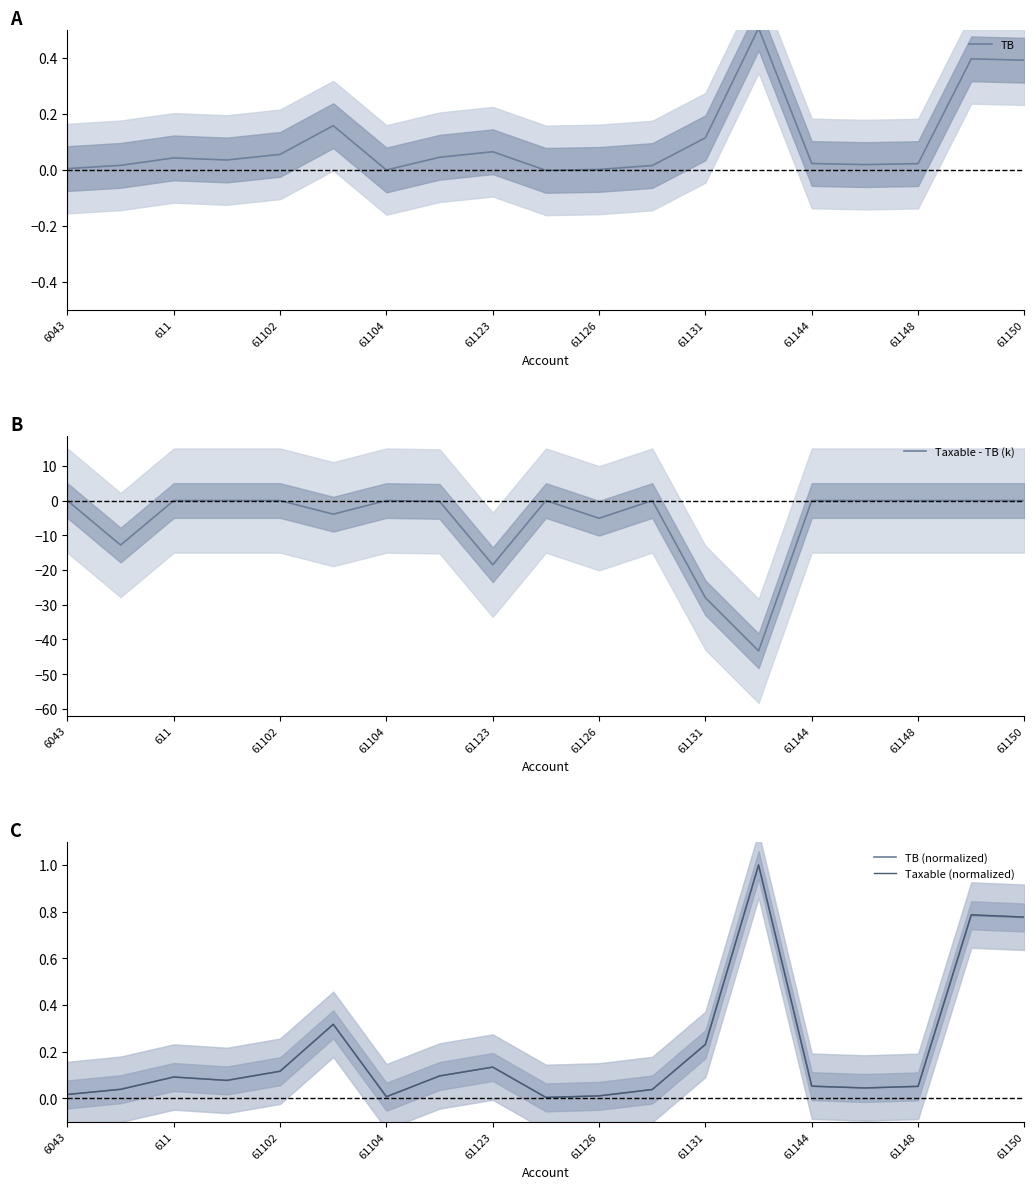

True or false: TB has a value of 0.1 at 61126.

False